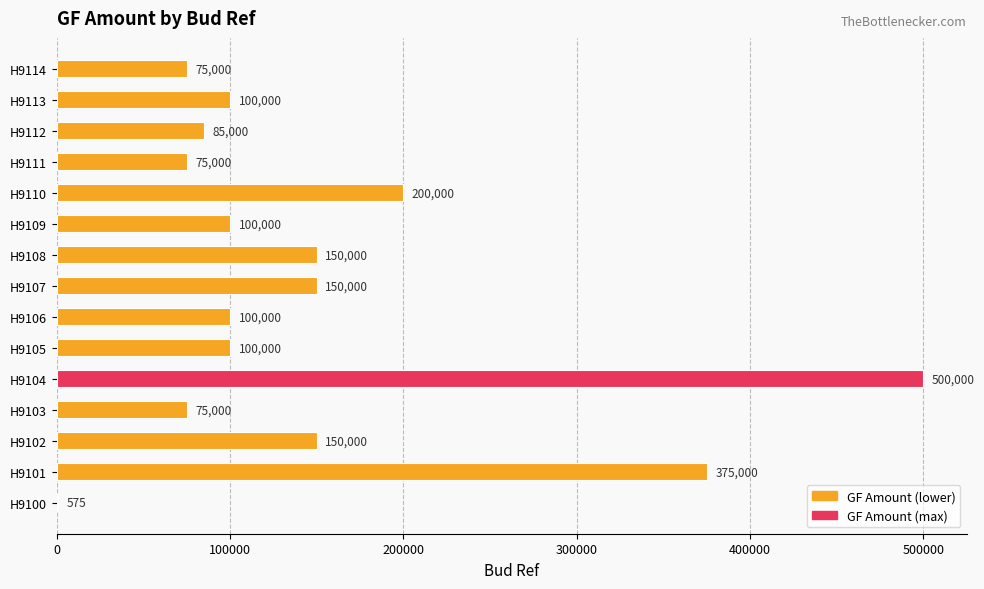

Which category has the highest value across all series?

H9104